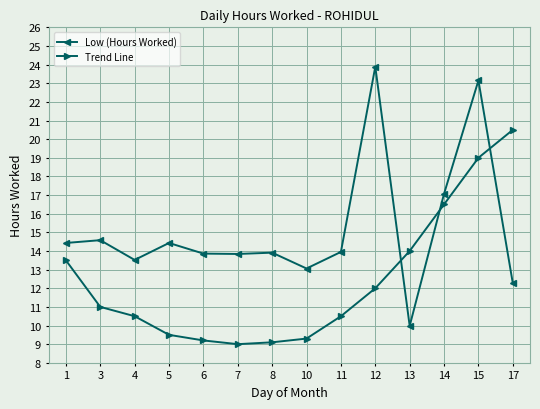

What is the sum of all Low (Hours Worked) values?

211.9